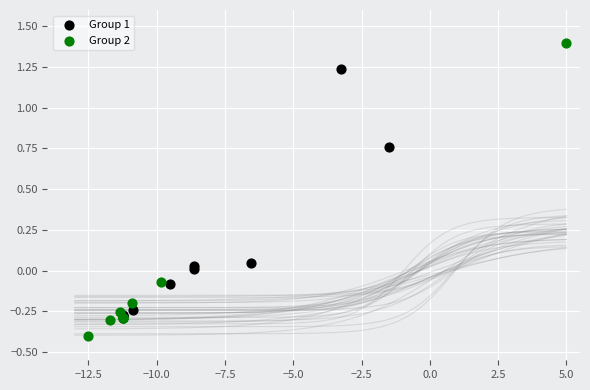

Which series contains the highest Y value?

Group 2